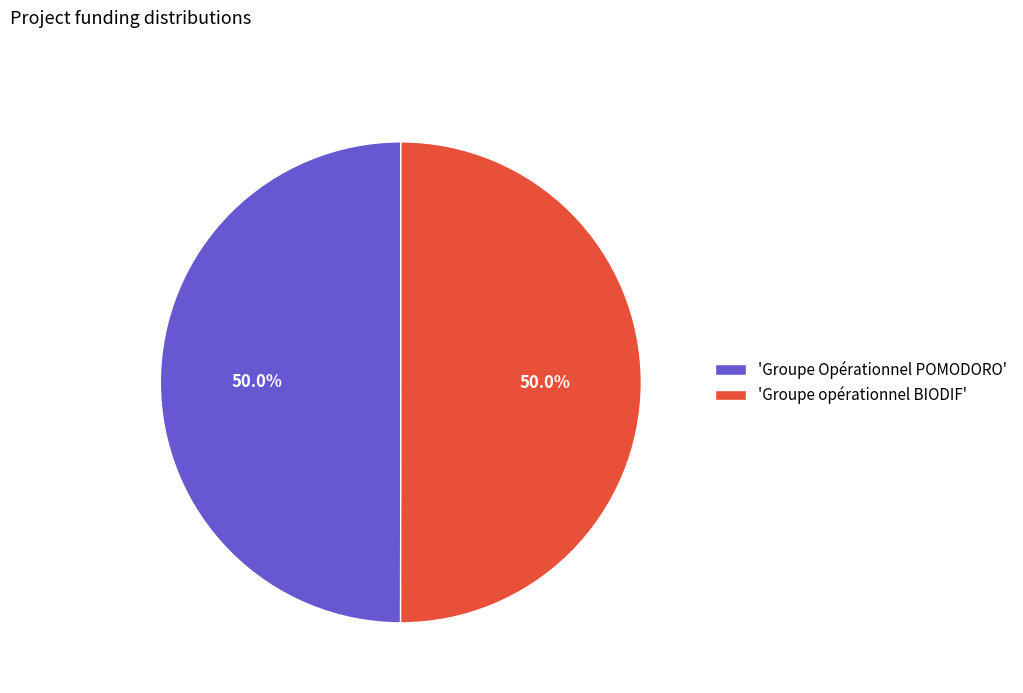

Approximately how many times larger is the value at 'Groupe Opérationnel POMODORO' compared to 'Groupe opérationnel BIODIF'?

1.0